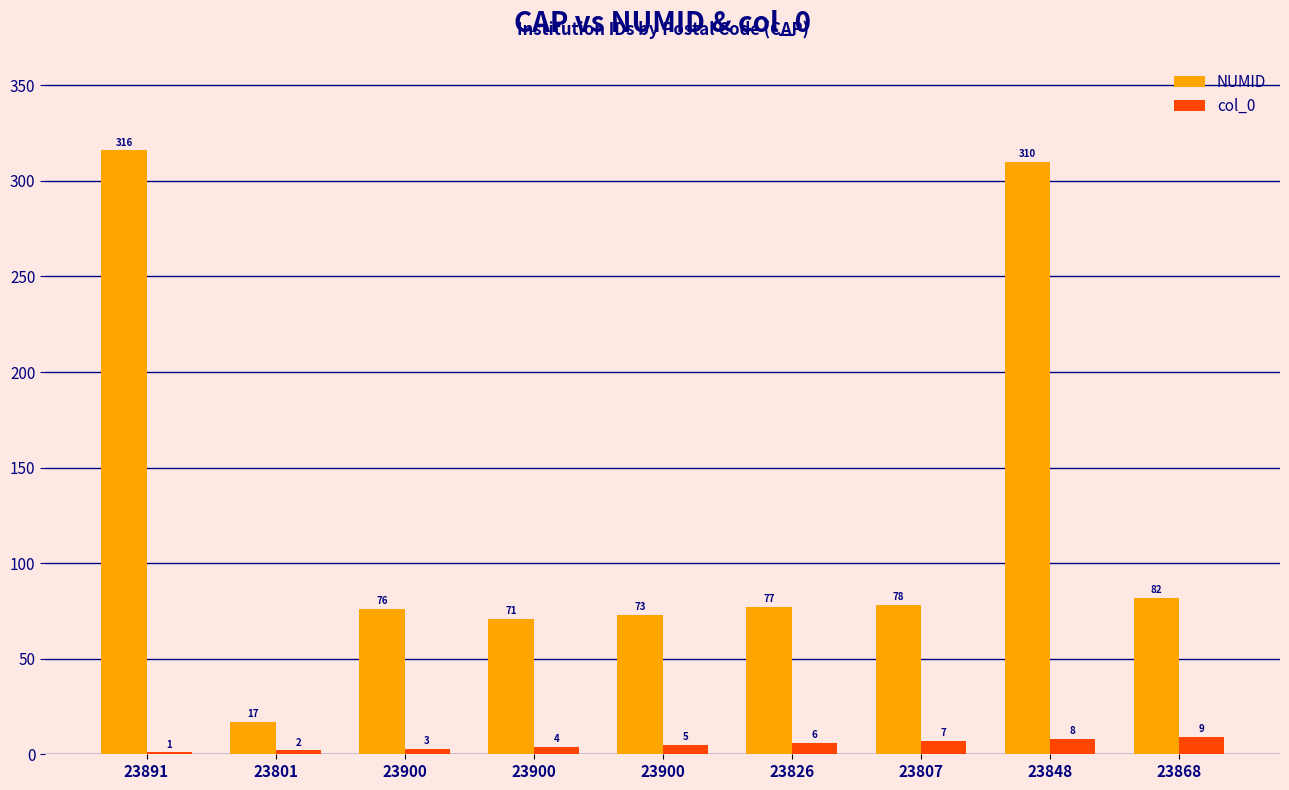

Reading right to left, what are all the values shown in this chart?

NUMID: 23868=82	23848=310	23807=78	23826=77	23900=73	23900=71	23900=76	23801=17	23891=316
col_0: 23868=9	23848=8	23807=7	23826=6	23900=5	23900=4	23900=3	23801=2	23891=1